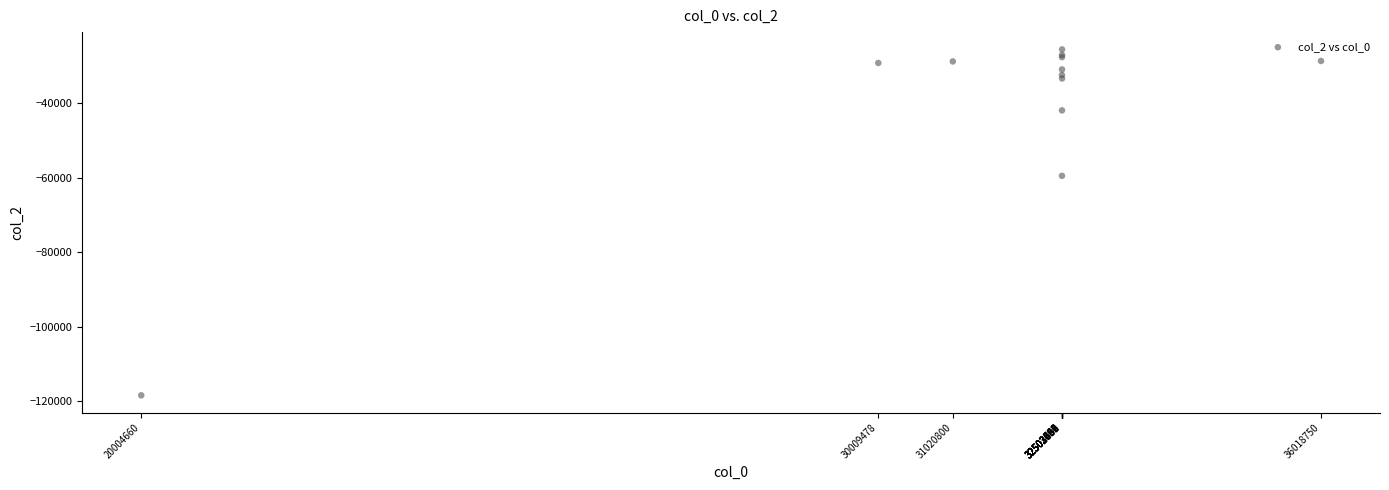

What Y value in the scatter plot is closest to -71986?

-59499.0